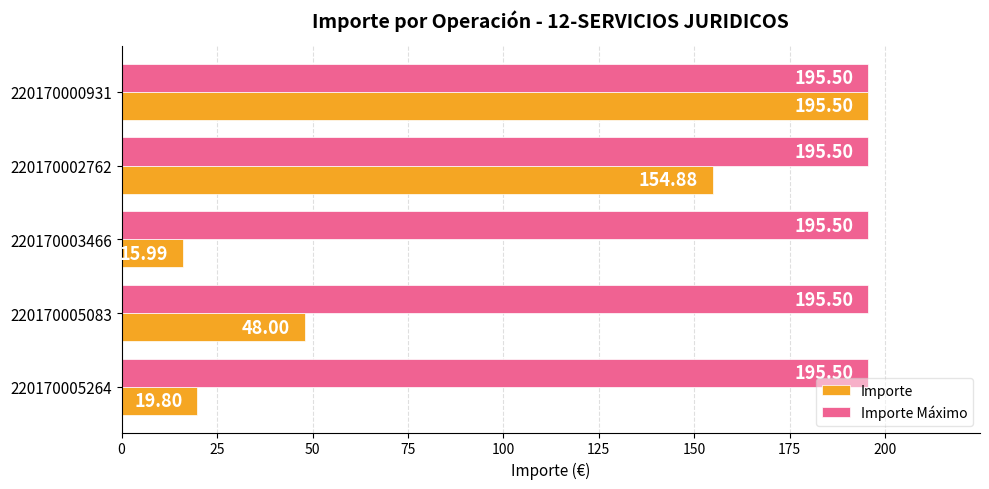

What is the sum of the Importe values at 220170002762 and 220170005083?

202.9